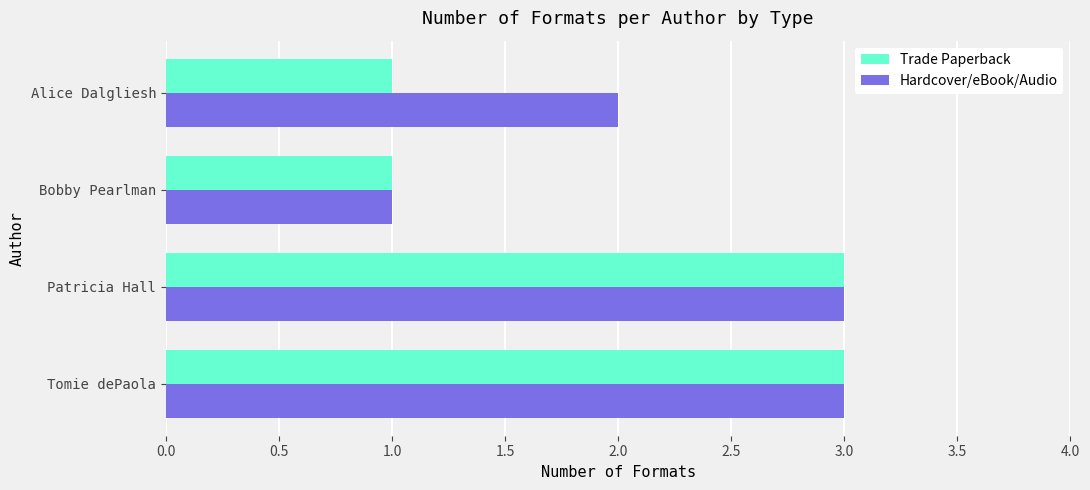

What value does the Hardcover/eBook/Audio series have at Tomie dePaola?

3